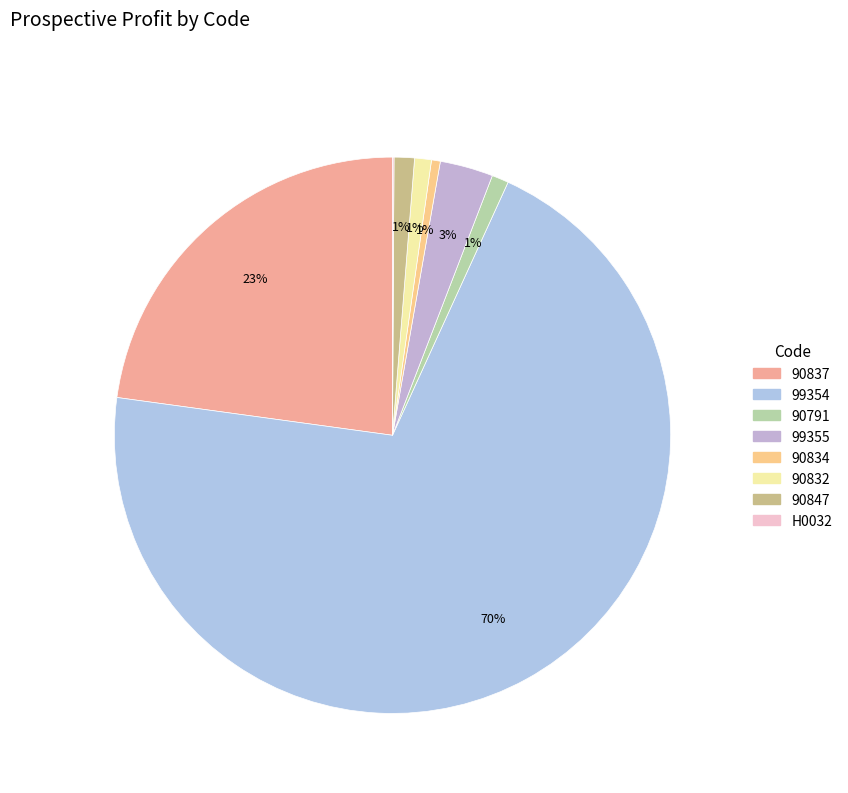

Combined, what portion of the pie is 90834 and 90791?

1.5%